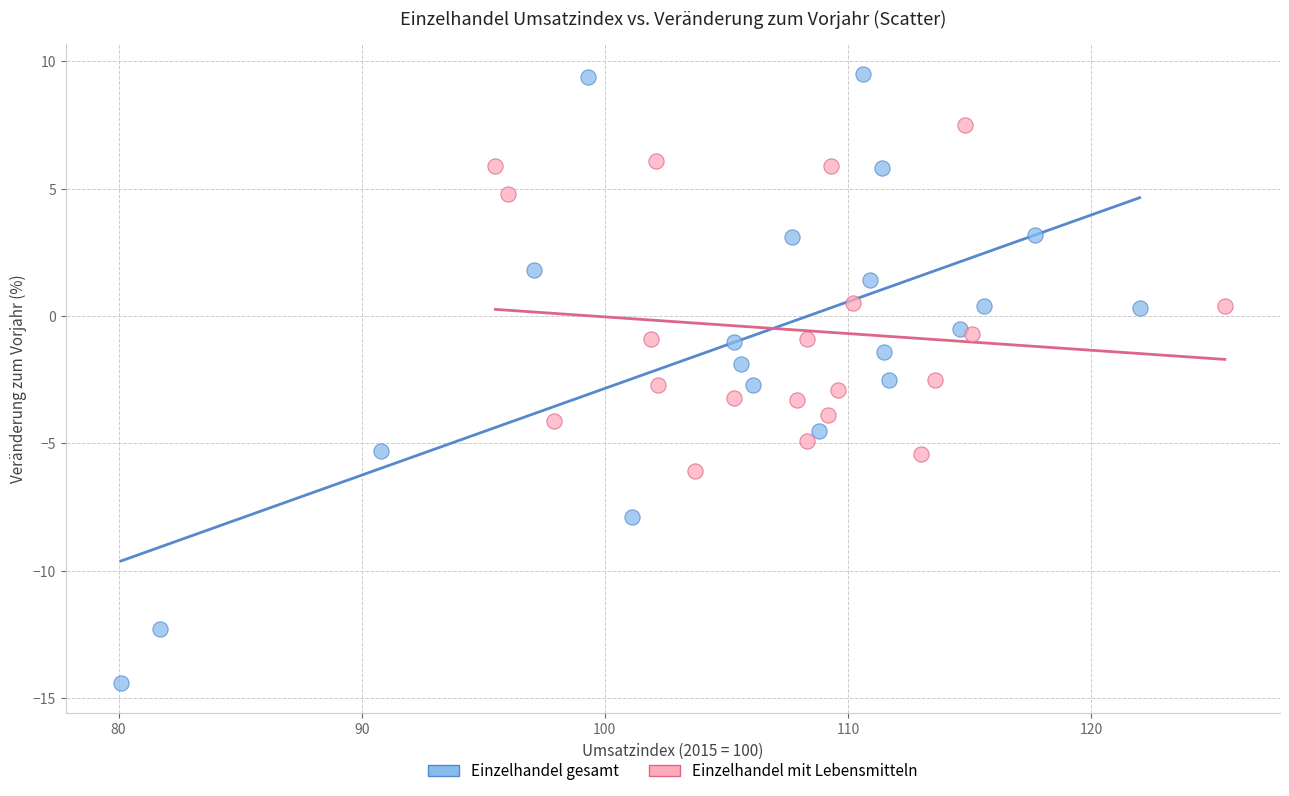

Which series contains the highest Y value?

Einzelhandel gesamt